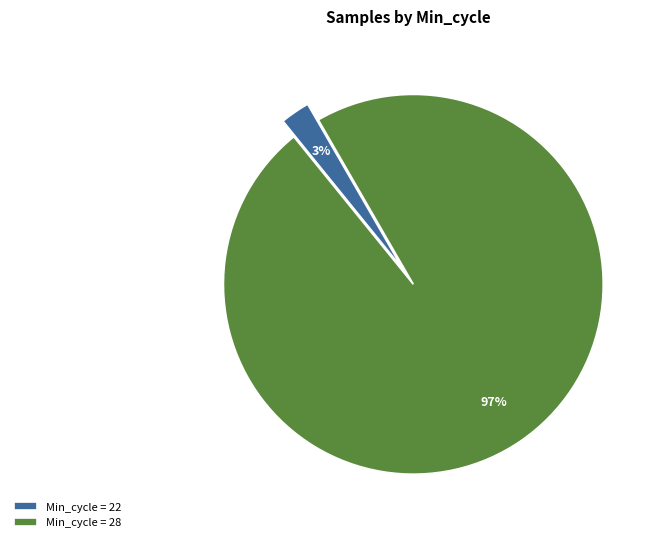

How many slices are in this pie chart?

2